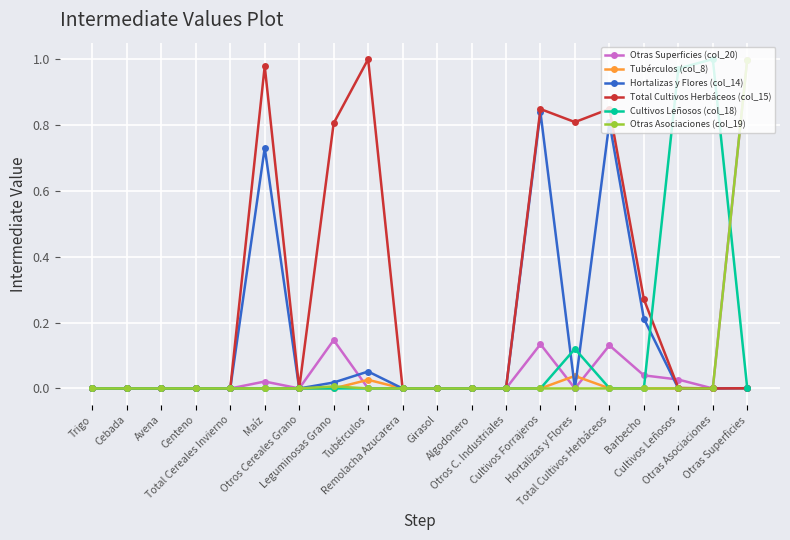

Is this an area chart (filled region under the line)?

No